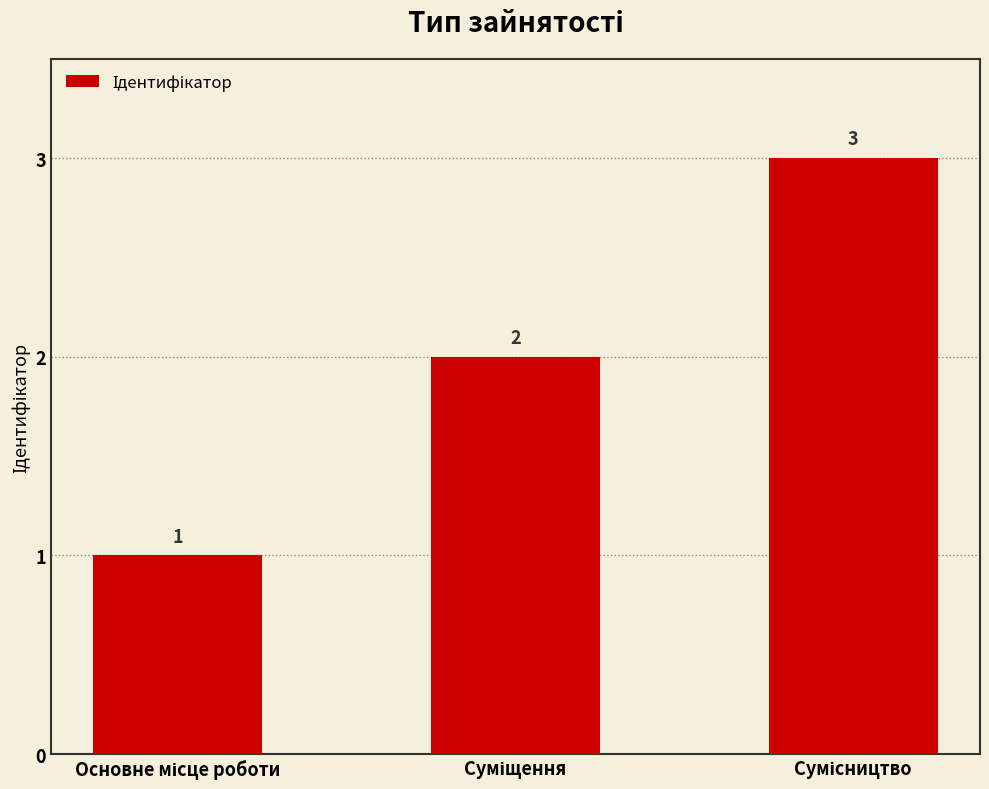

What is the sum of all values?

6